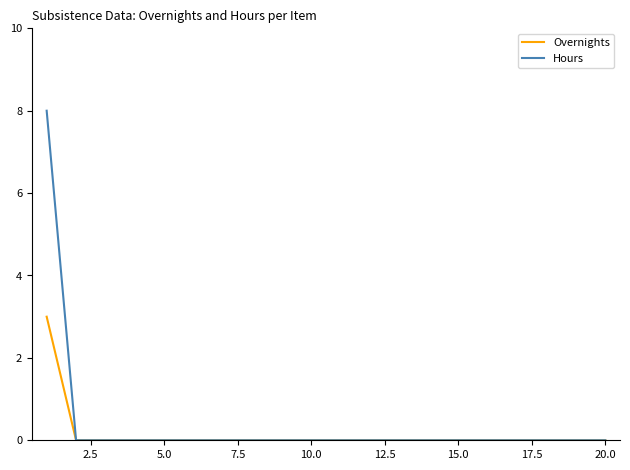

How many Hours values are between 0 and 1?

19